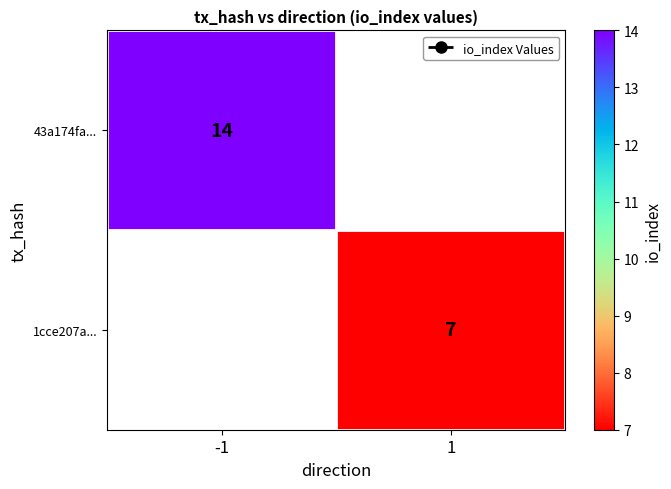

Which has a higher value, -1 or 1?

-1